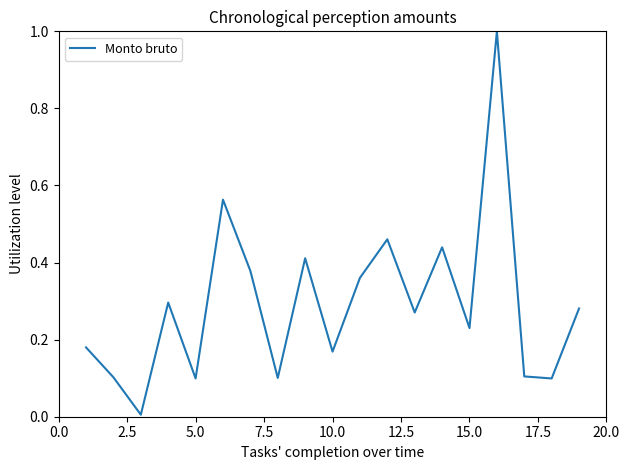

What is the maximum value shown in the chart?

1.0